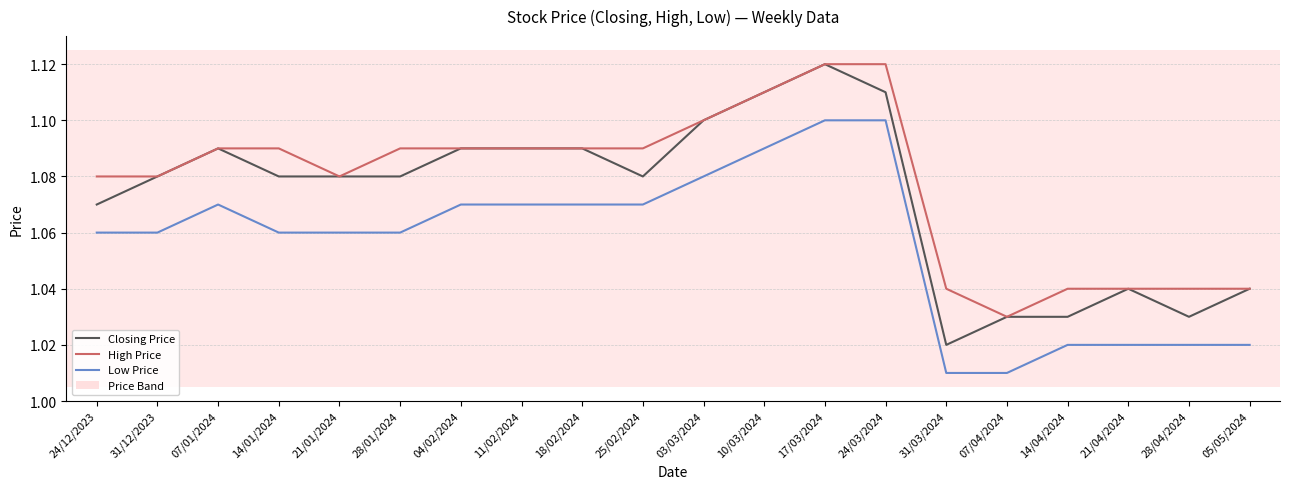

Which series changed the most between 28/01/2024 and 05/05/2024?

High Price